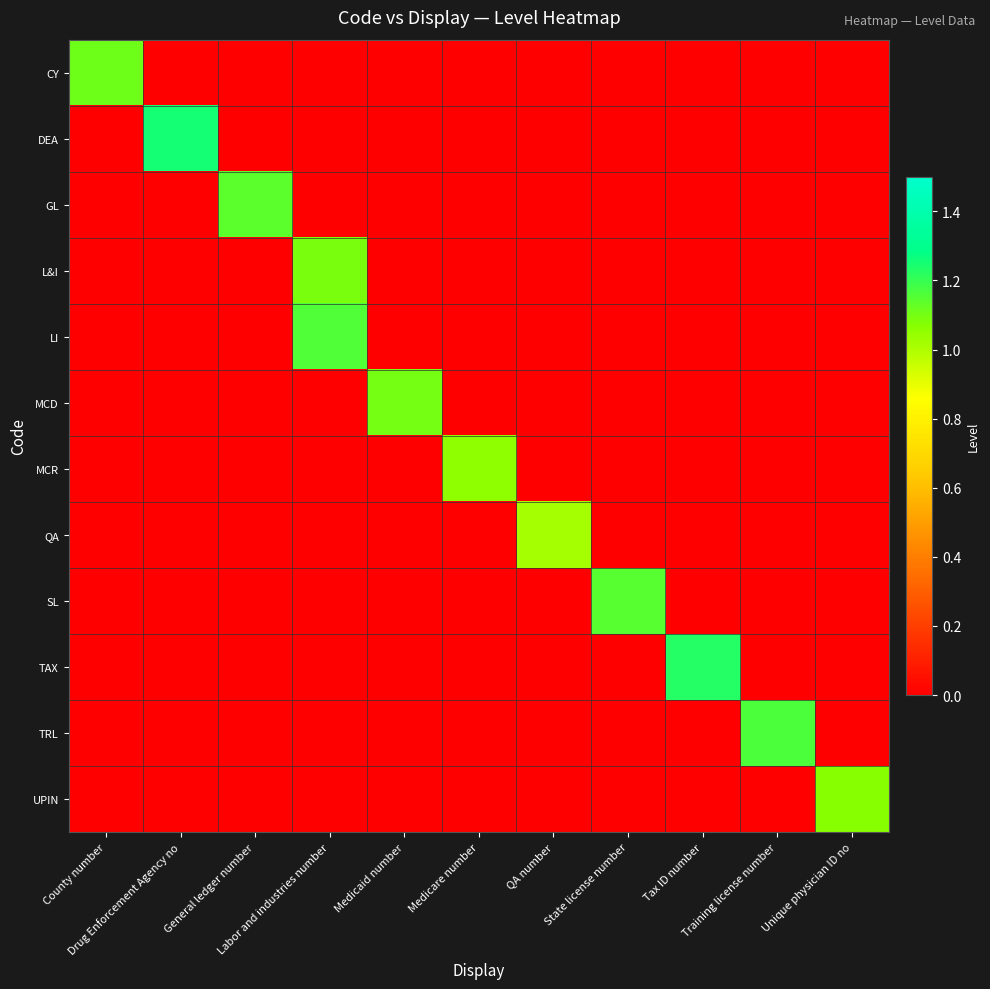

What is the spread (max minus min) of values at Training license number?

1.2